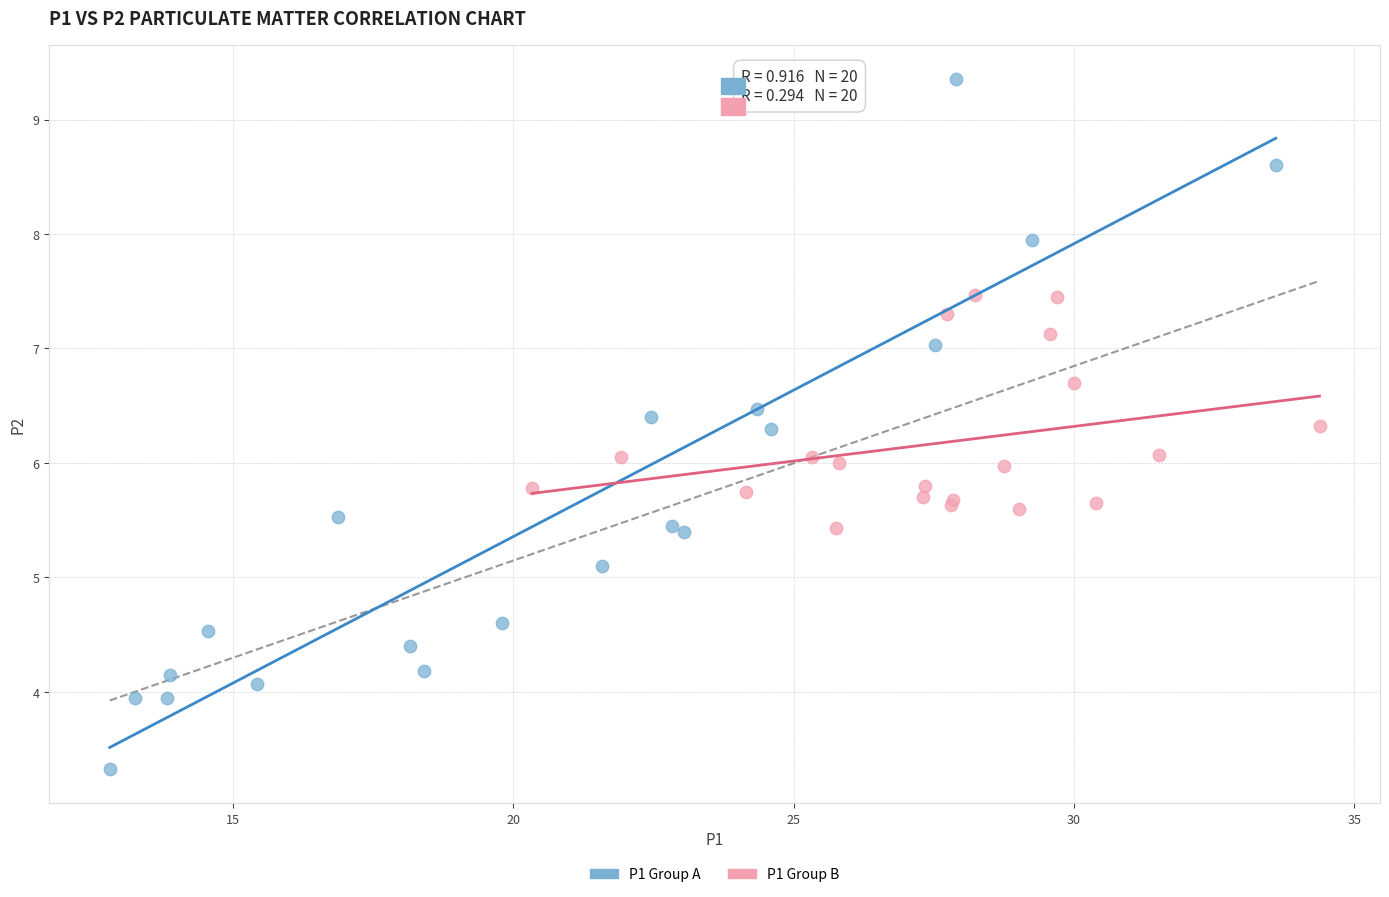

Which series reaches the minimum Y coordinate?

P1 Group A